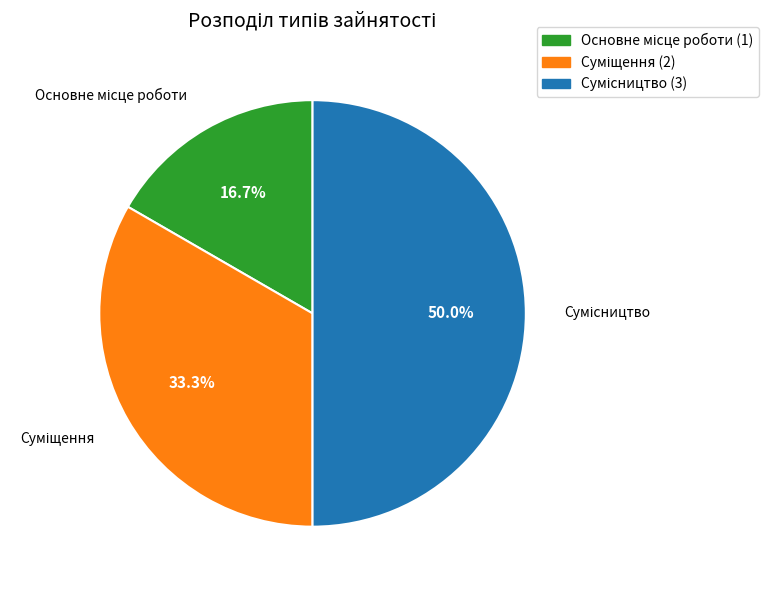

How many slices are in this pie chart?

3